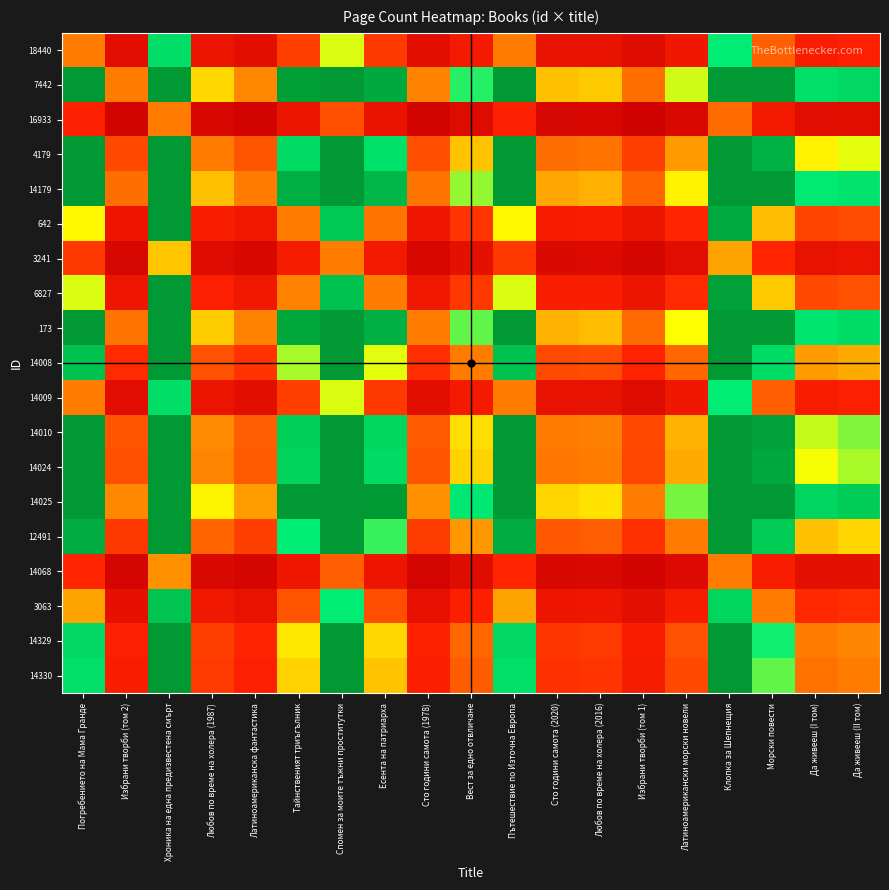

Between Вест за едно отвличане and Латиноамерикански морски новели, which is larger?

Вест за едно отвличане